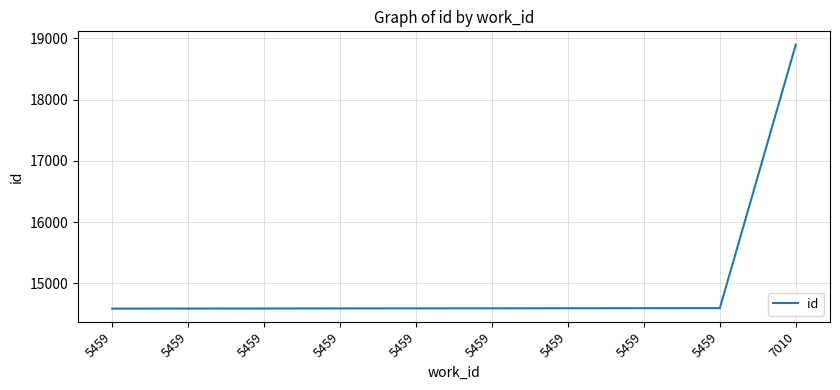

At which label does the data first exceed 14595?

5459